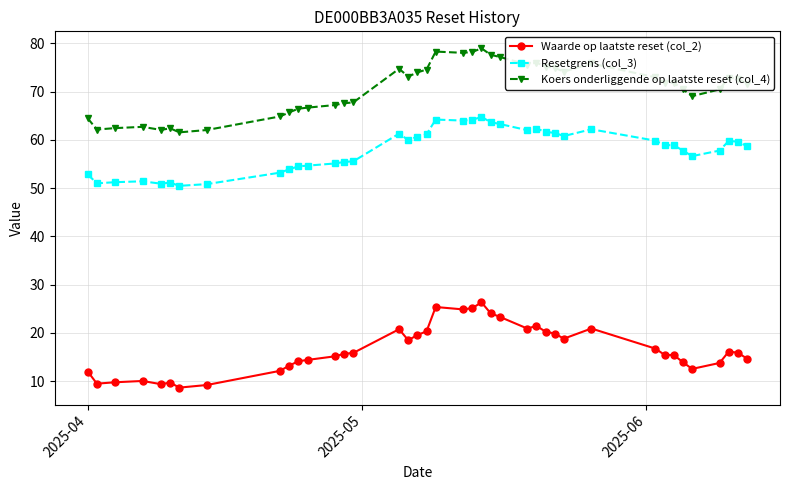

True or false: Waarde op laatste reset (col_2) and Resetgrens (col_3) intersect in this chart.

False